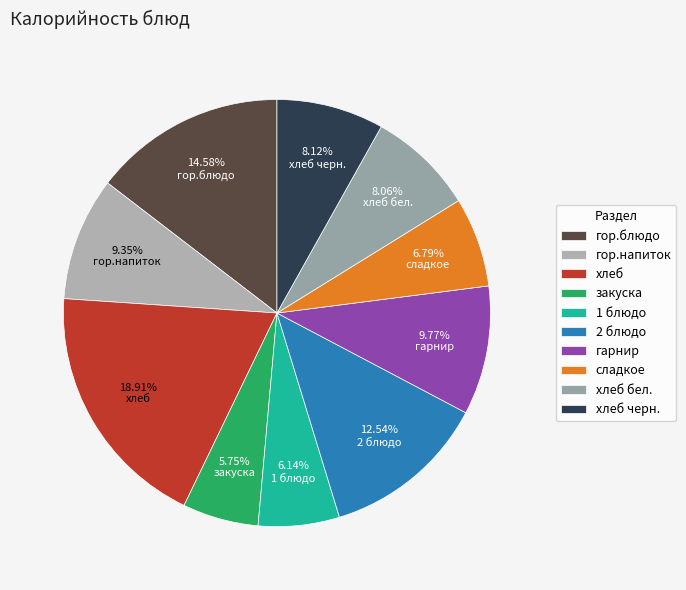

To the nearest percent, what is the average slice percentage?

10%